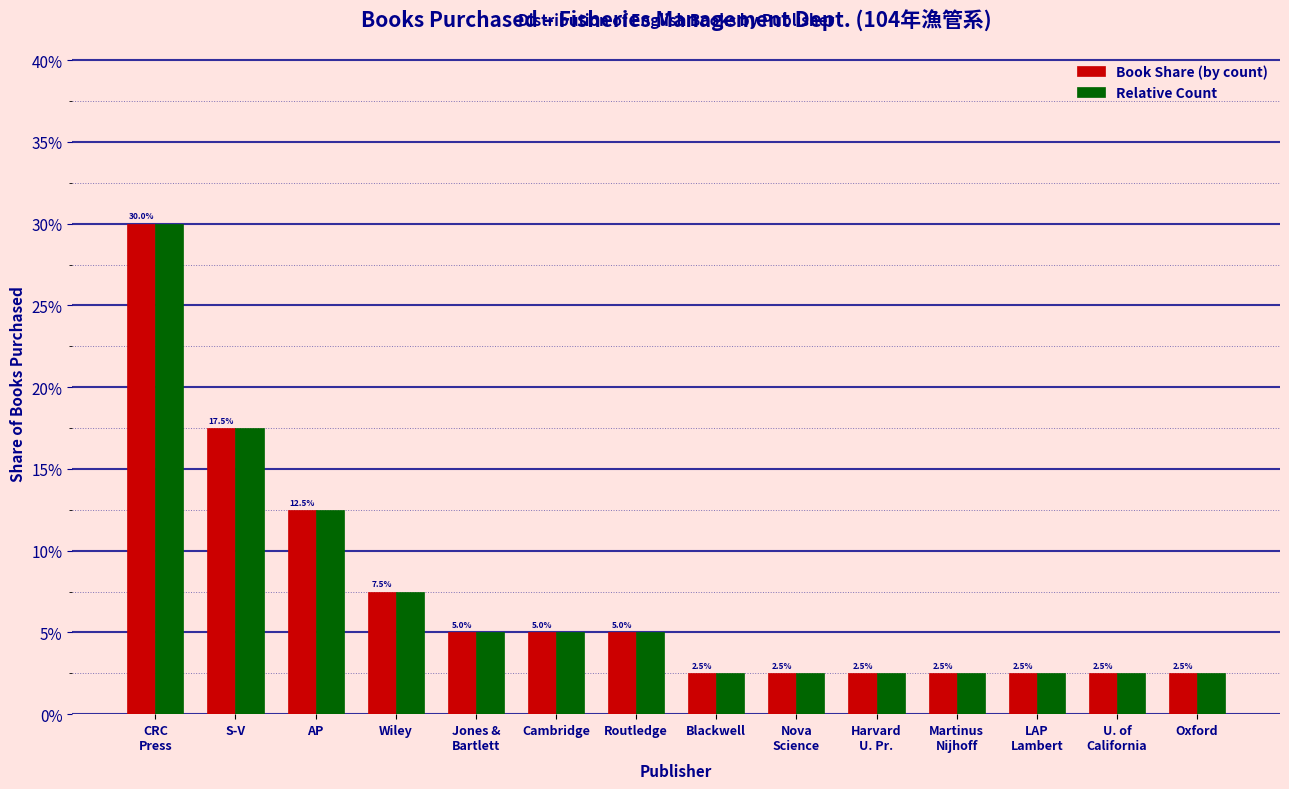

What is the label of the 5th bar from the left?

Jones &
Bartlett